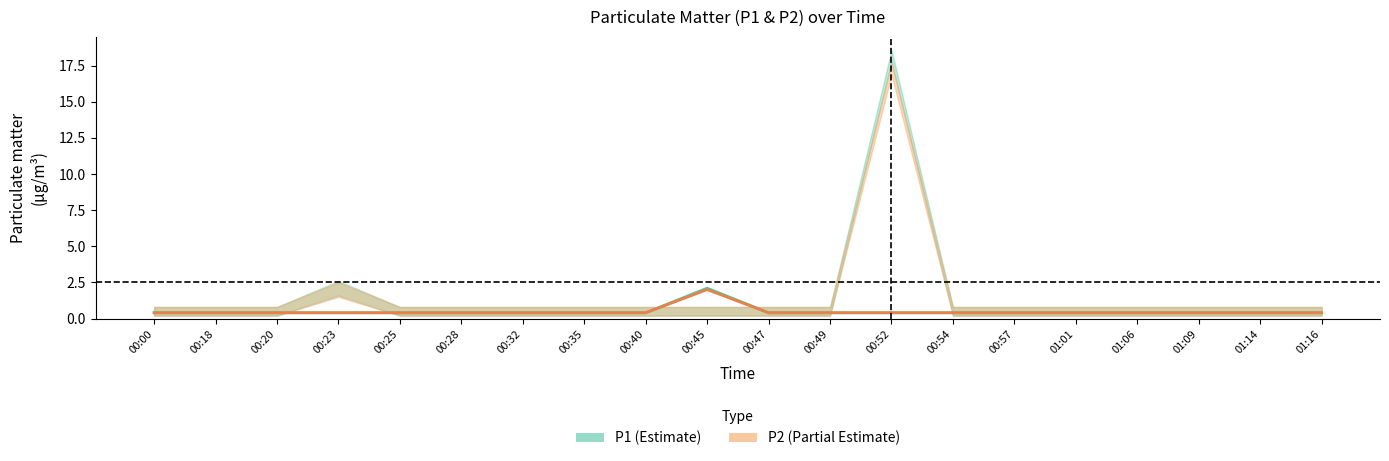

True or false: P2 has more than 2 points higher than both neighbors.

False